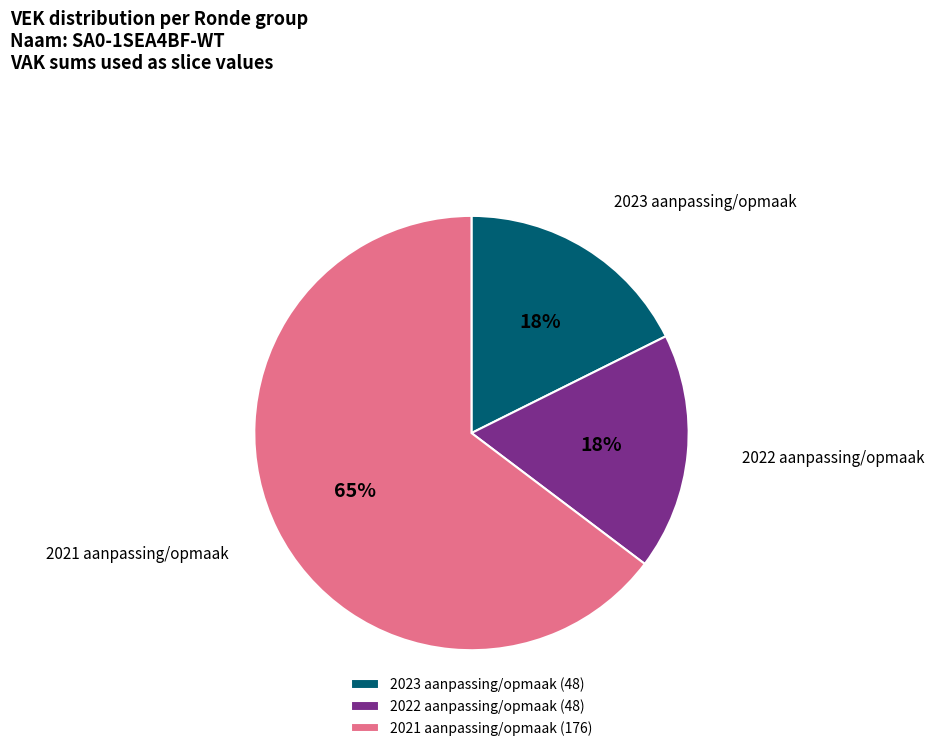

To the nearest percent, what percentage of the pie is 2023 aanpassing/opmaak (48)?

18%